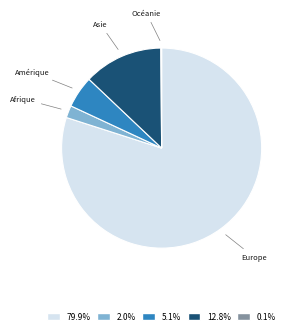

What is the largest slice in the pie chart?

Europe